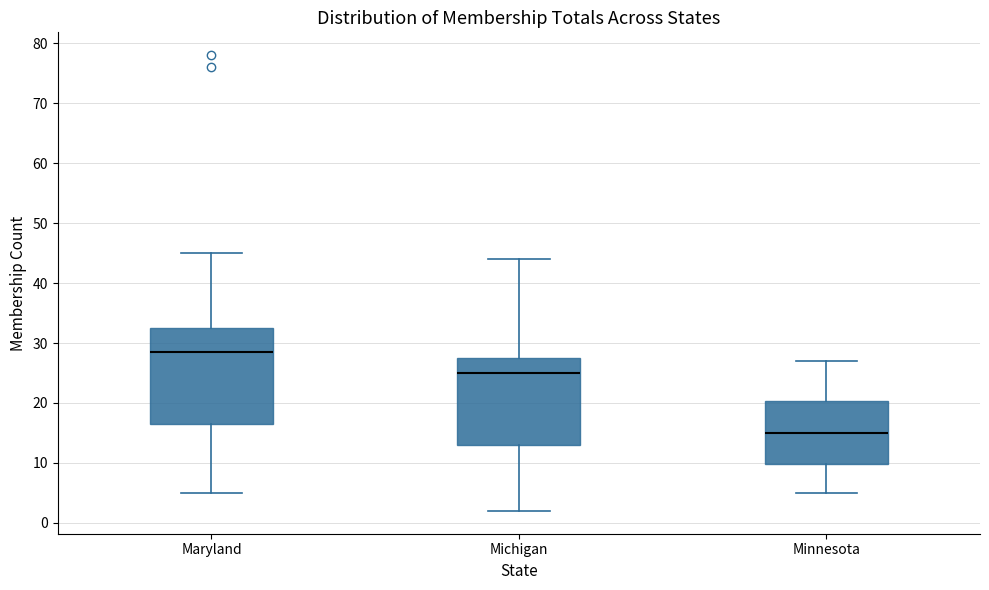

Comparing the boxes themselves (not the whiskers), which one is the tallest?

Maryland